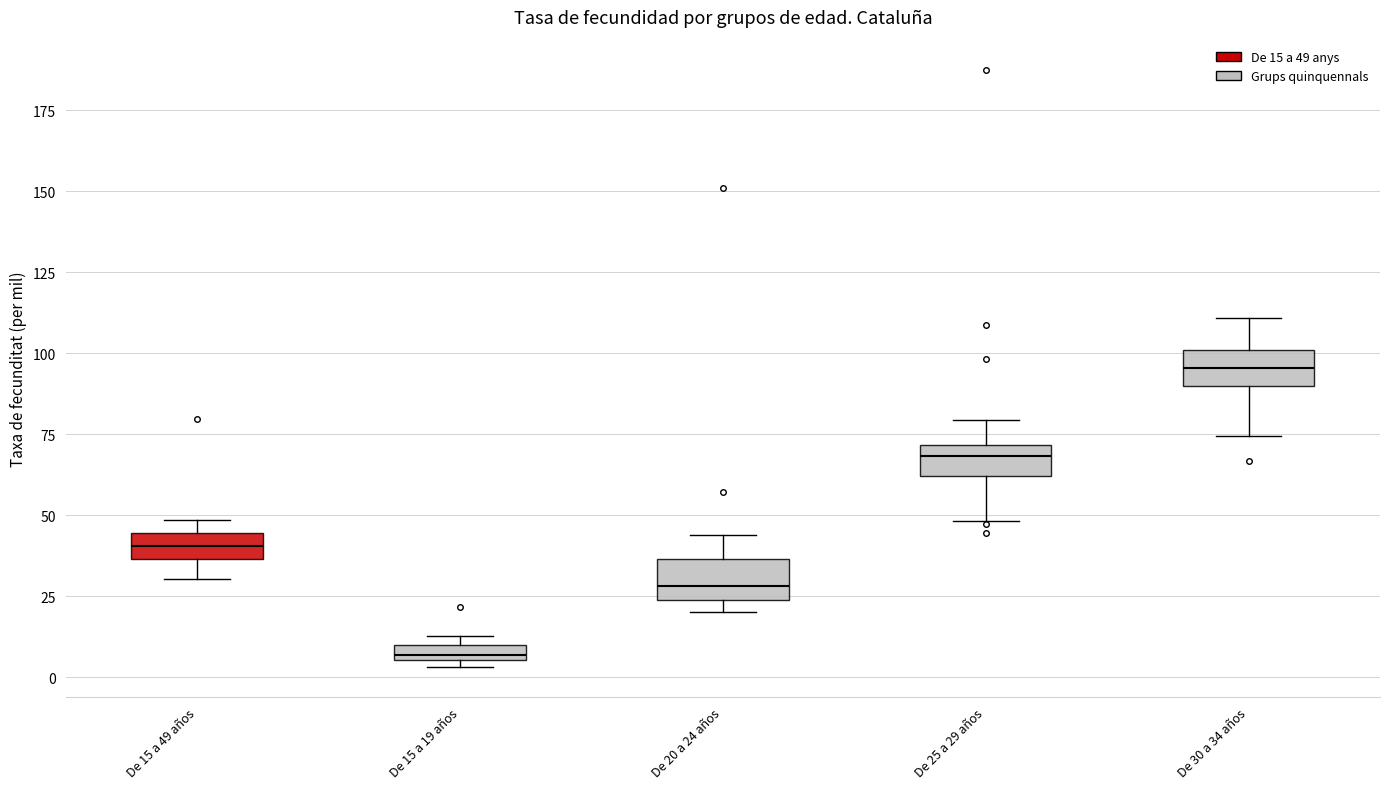

Where is the lower edge of the box for De 25 a 29 años on the y-axis? The values are not printed on the chart, so give them approximately, as read against the axis.

60